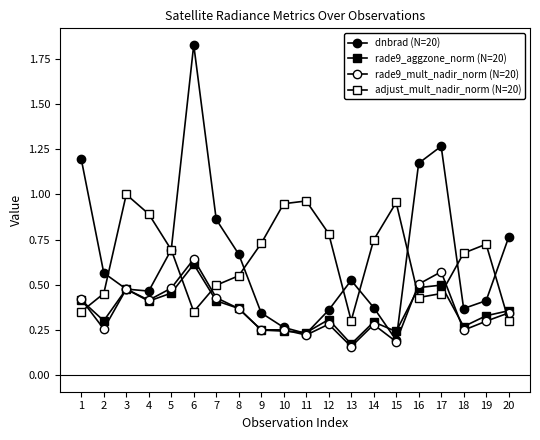

Which series has the largest range (max minus min)?

dnbrad (N=20)